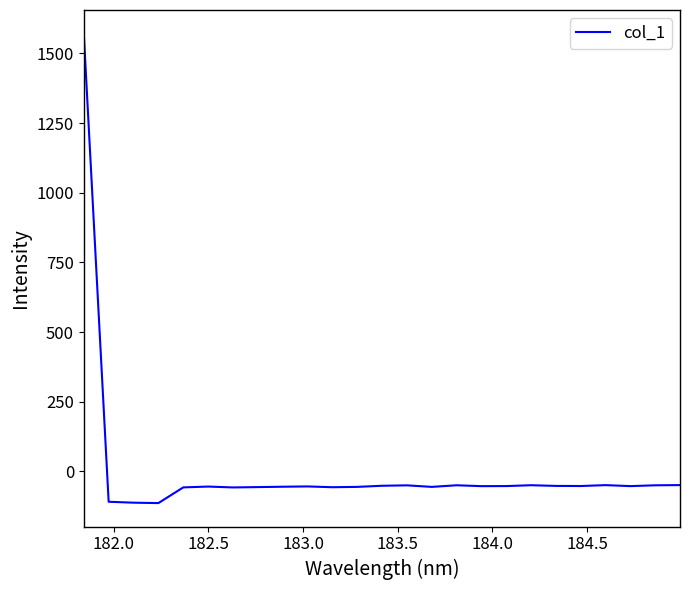

What is the smallest value displayed?

-114.2